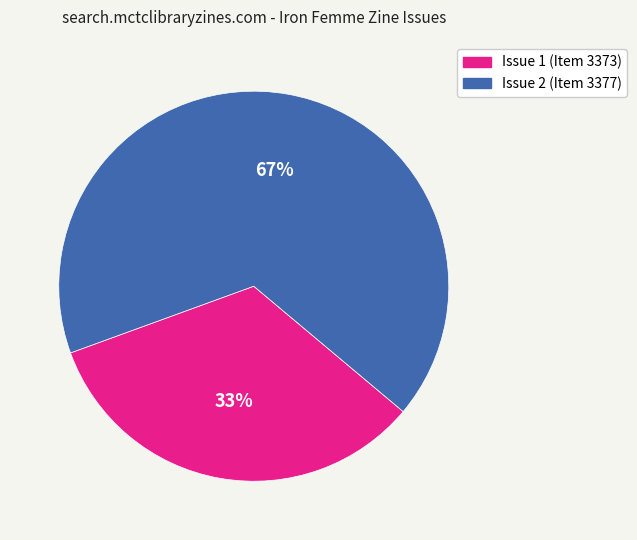

Rank the categories by value from highest to lowest.

Issue 2 (Item 3377), Issue 1 (Item 3373)